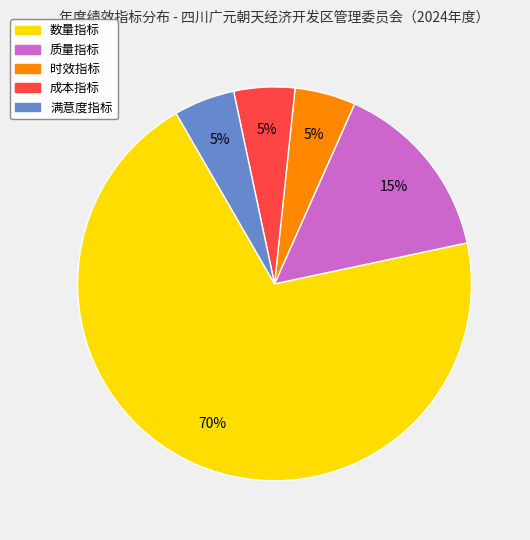

To the nearest percent, what is the difference between the largest and smallest slice percentages?

65%